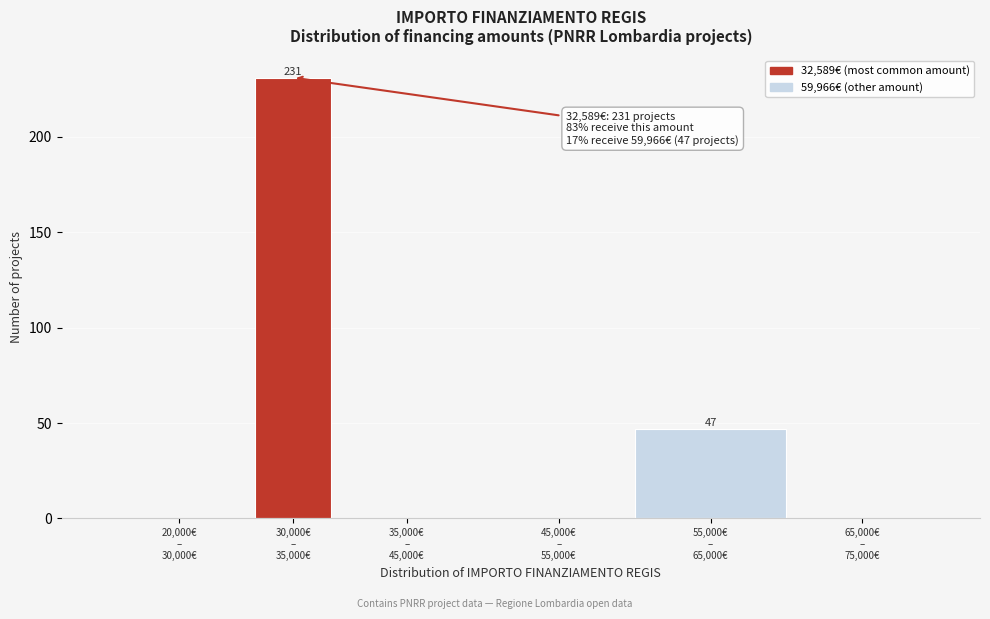

What is the greatest value displayed?

231